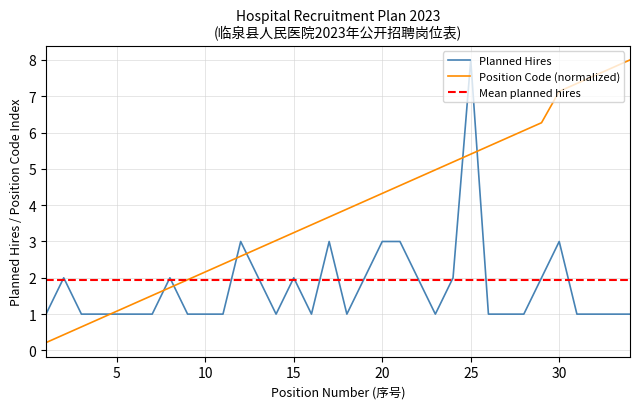

Is the value of Planned Hires at 1 greater than the value of Position Code at 2?

Yes